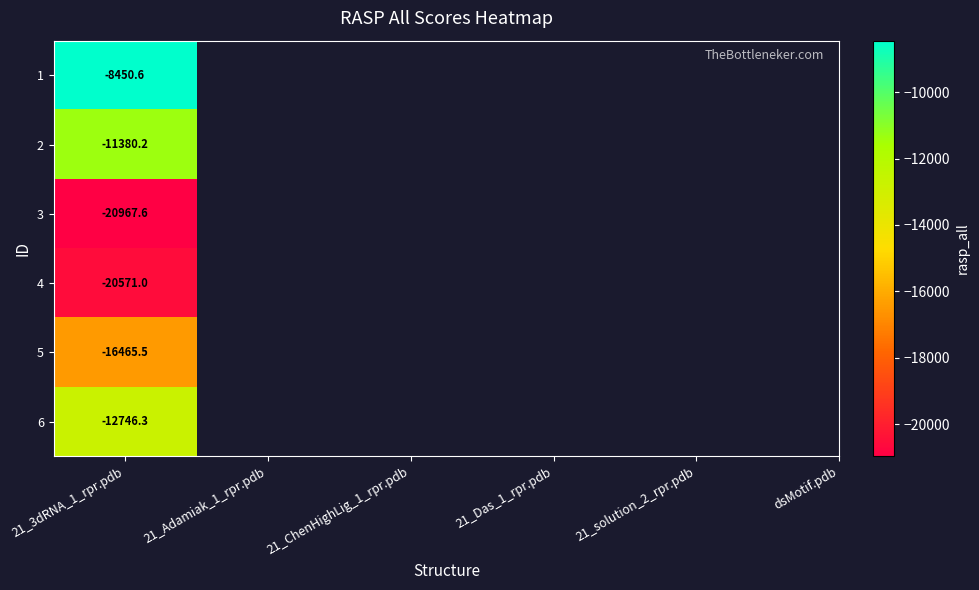

True or false: the data shows -8450.6 at 21_3dRNA_1_rpr.pdb.

True